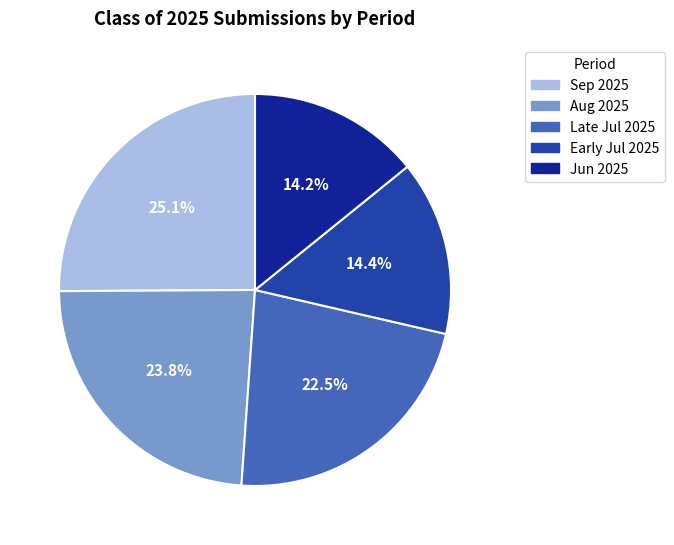

Between Aug 2025 and Early Jul 2025, which is larger?

Aug 2025